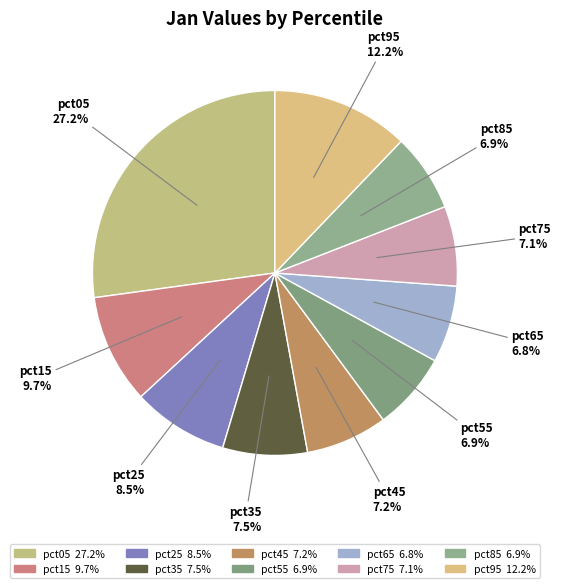

Which has a higher value, pct65 or pct35?

pct35